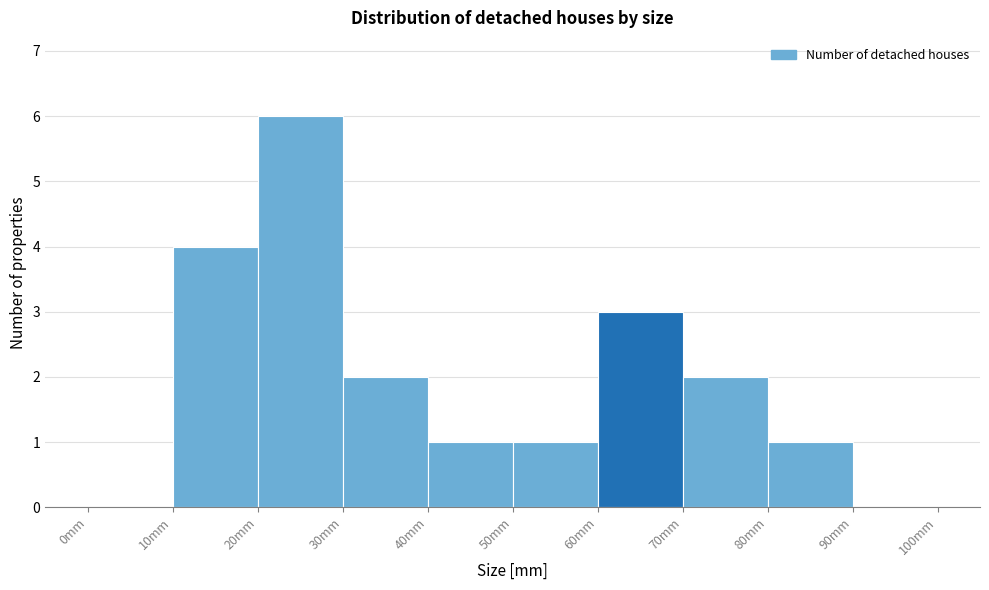

What is the height of the bar covering 60 to 70 on the x-axis? The values are not printed on the chart, so give them approximately, as read against the axis.

3